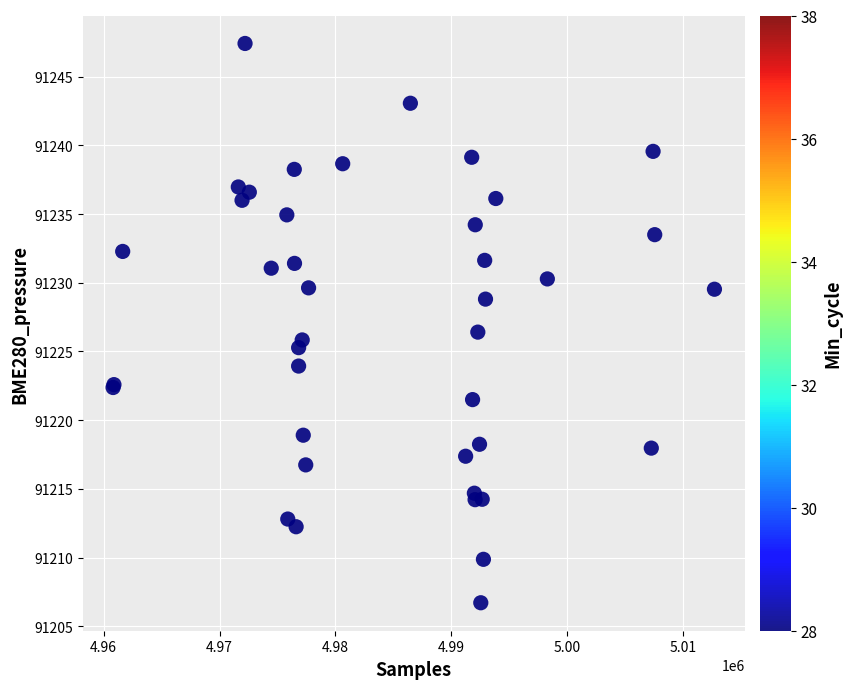

What Y value in the scatter plot is closest to 91227?

91226.4